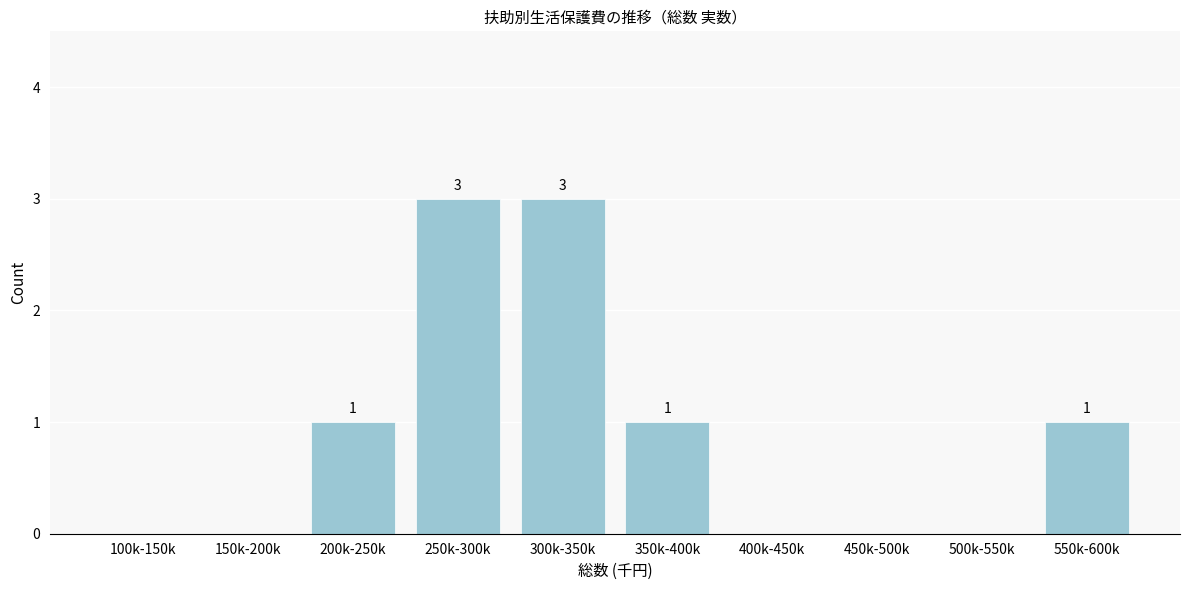

Reading right to left, transcribe all the data shown in this chart.

550k-600k=1	500k-550k=0	450k-500k=0	400k-450k=0	350k-400k=1	300k-350k=3	250k-300k=3	200k-250k=1	150k-200k=0	100k-150k=0